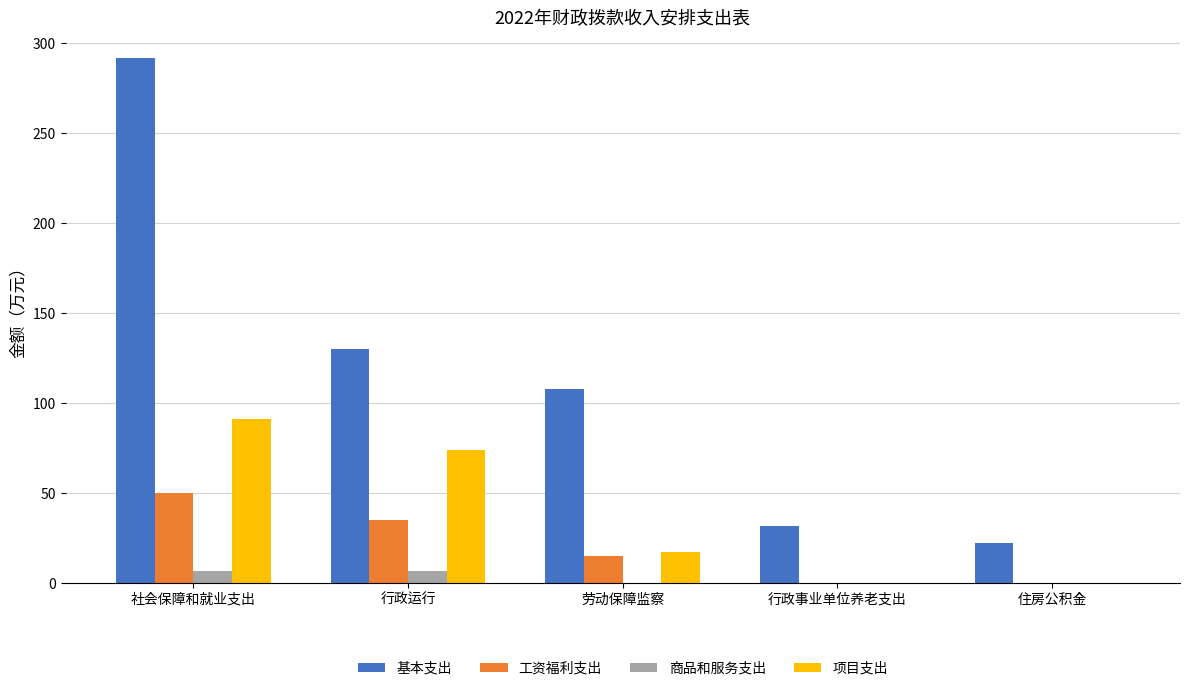

How many groups of bars are there?

5